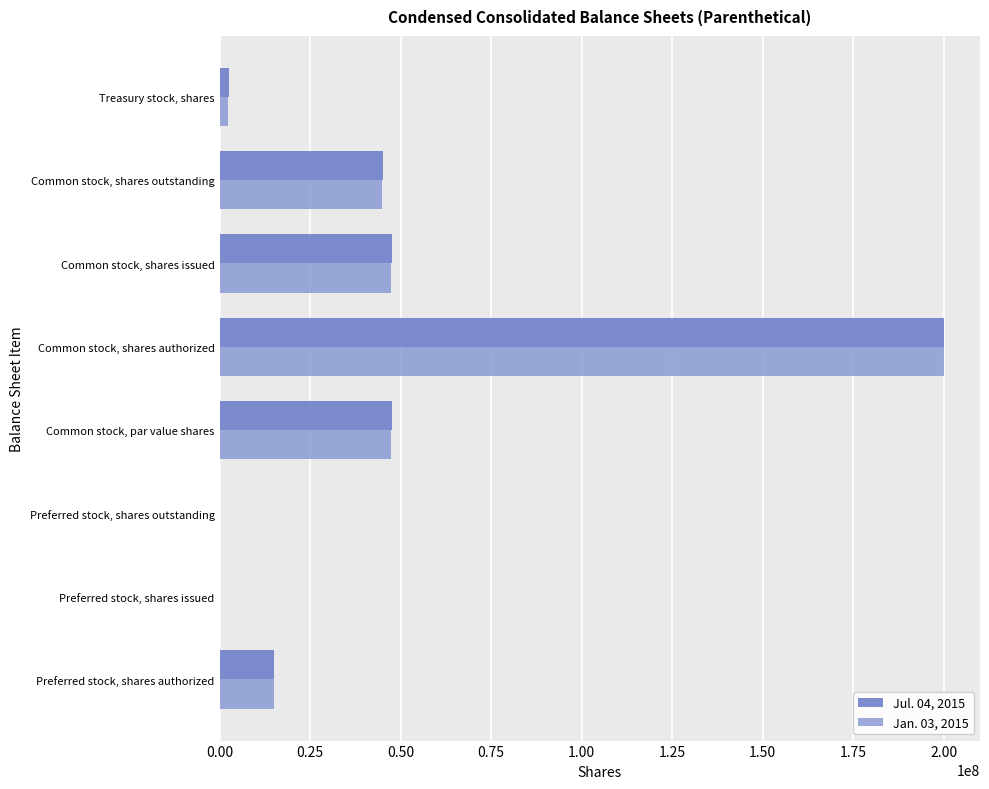

Is it true that Jul. 04, 2015 equals 0 at Preferred stock, shares outstanding?

True